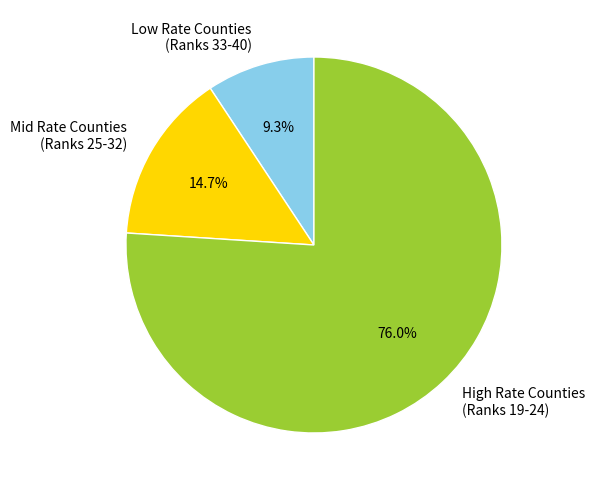

Which slice is the largest?

High Rate Counties (Ranks 19-24)